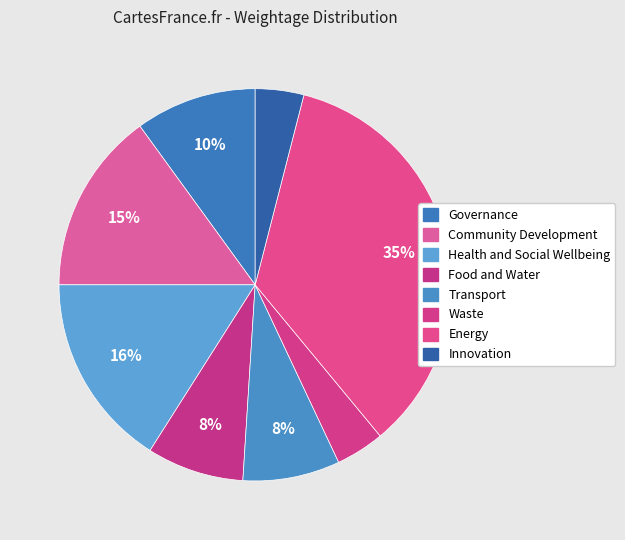

Does any single category account for the majority?

No